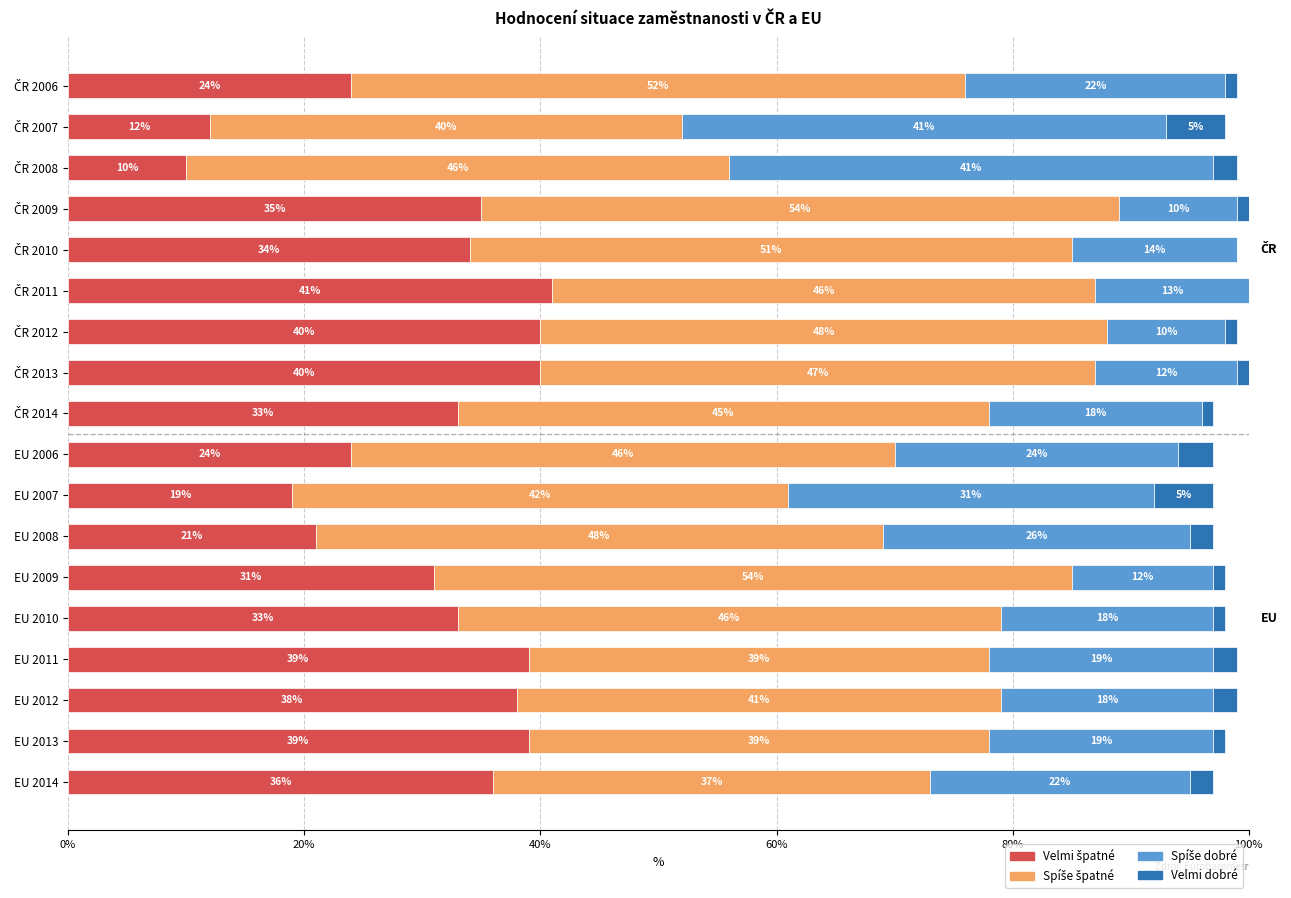

Reading left to right, what are all the values shown in this chart?

Velmi špatné: 24	12	10	35	34	41	40	40	33	24	19	21	31	33	39	38	39	36
Spíše špatné: 52	40	46	54	51	46	48	47	45	46	42	48	54	46	39	41	39	37
Spíše dobré: 22	41	41	10	14	13	10	12	18	24	31	26	12	18	19	18	19	22
Velmi dobré: 1	5	2	1	0	0	1	1	1	3	5	2	1	1	2	2	1	2